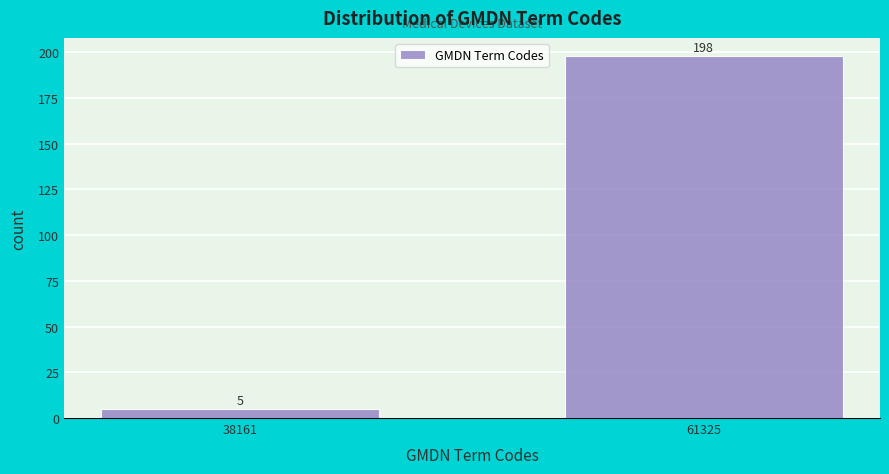

Reading left to right, extract all data points from this chart.

38161=5	61325=198